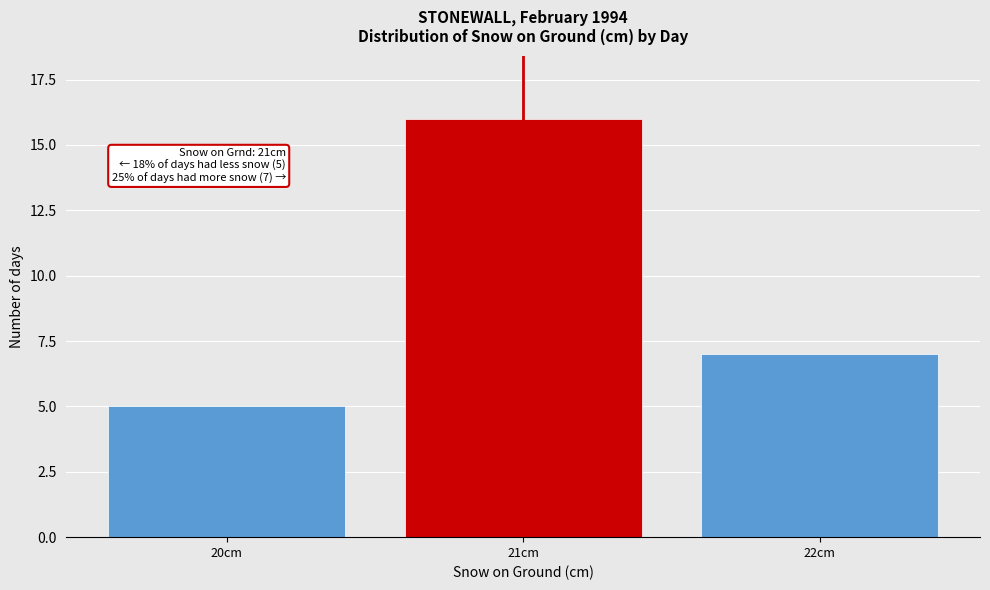

Reading left to right, what are all the values shown in this chart?

5	16	7